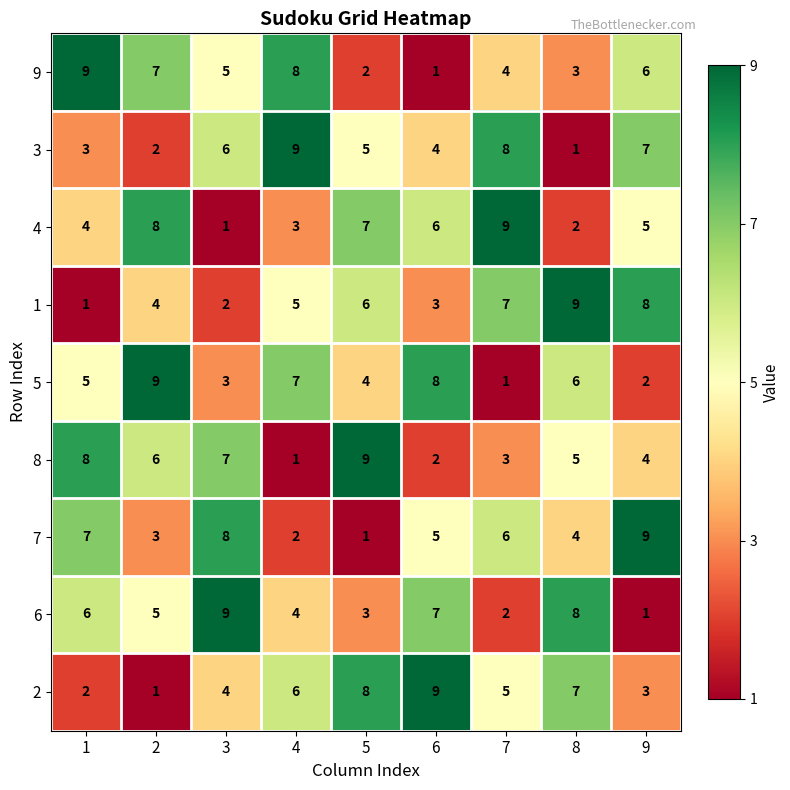

What is the spread (max minus min) of values at 9?

8